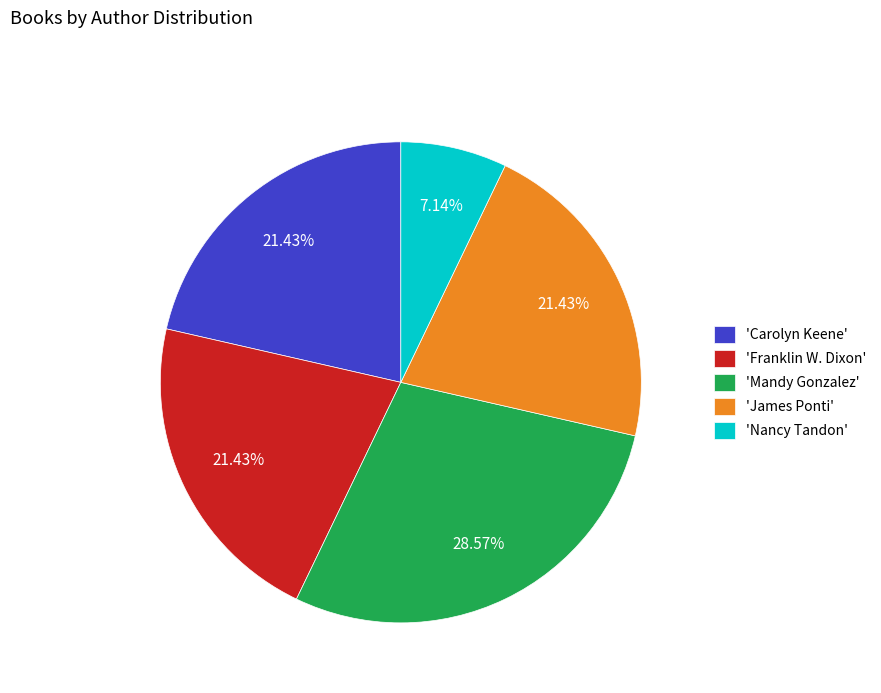

What is the largest slice in the pie chart?

'Mandy Gonzalez'